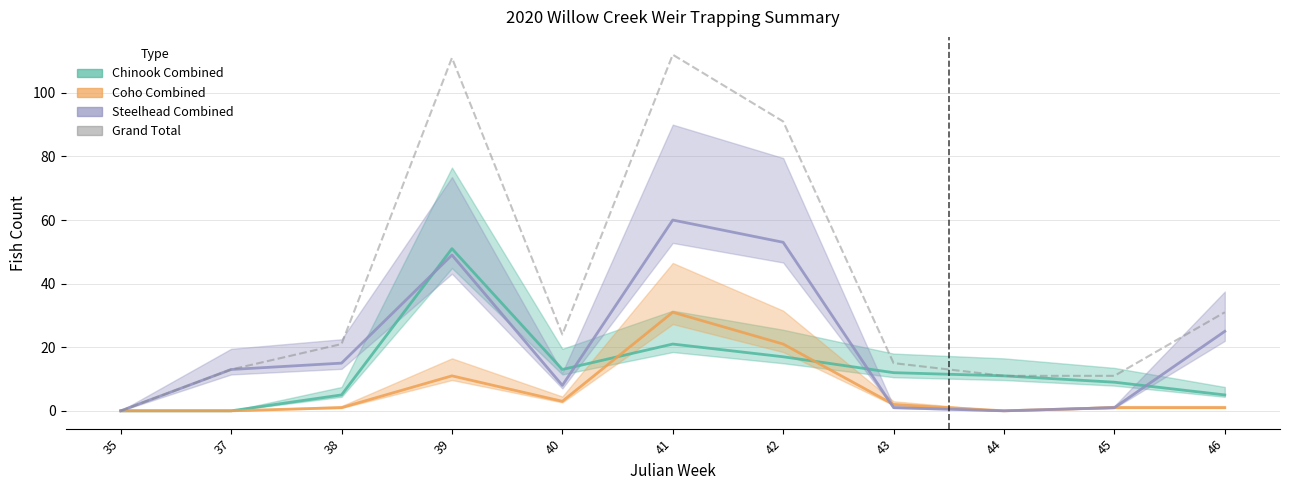

How many values in the Steelhead Combined series are below 13?

5